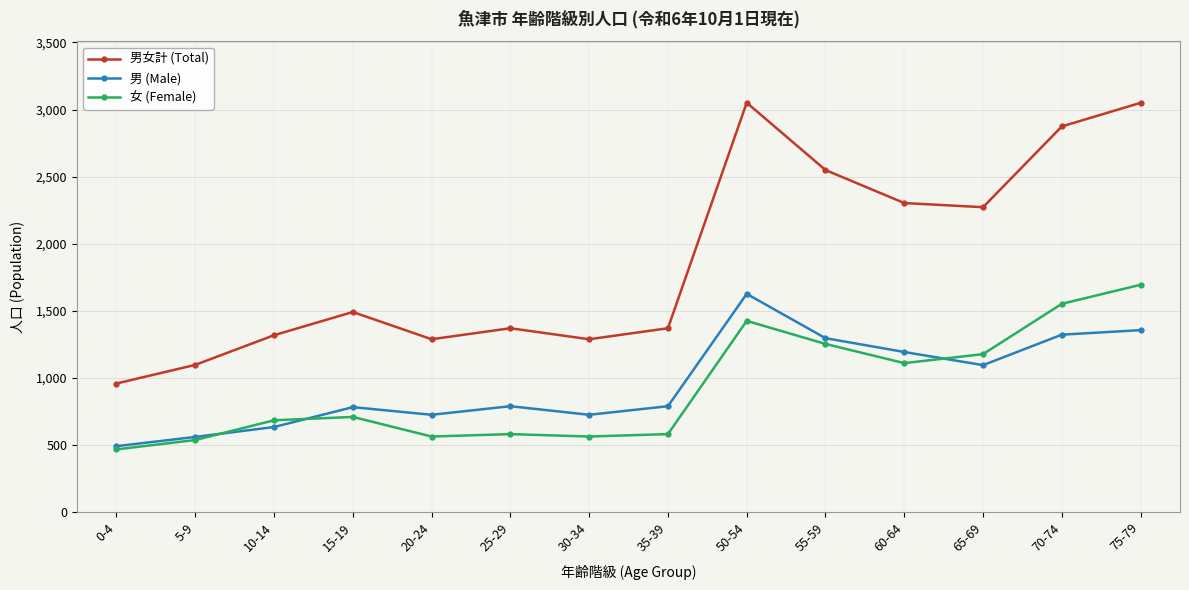

What is the approximate value of 男 (Male) at 25-29, to the nearest 10?

790